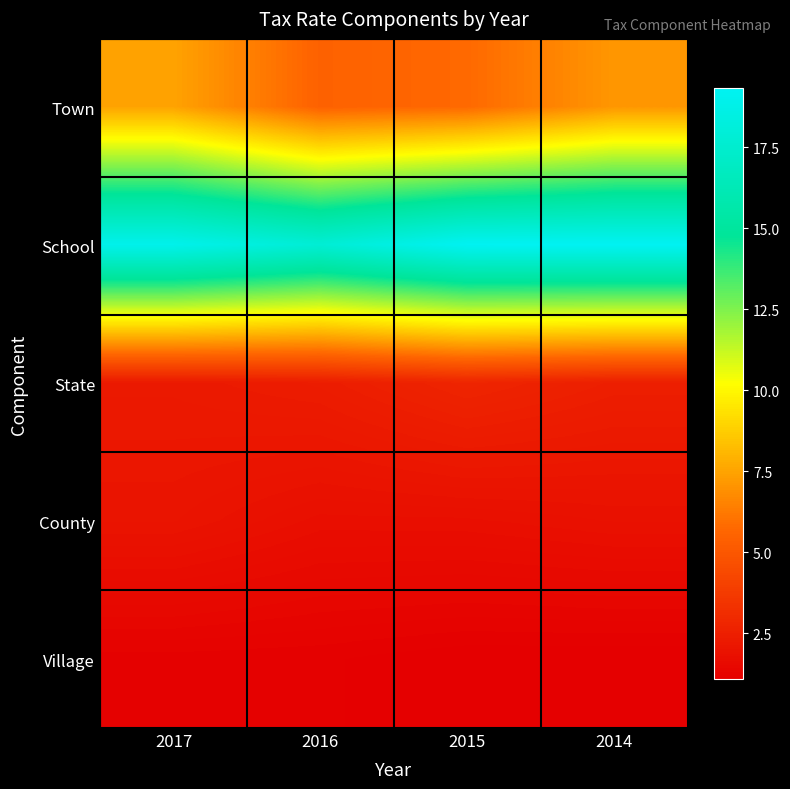

Reading left to right, transcribe all the data shown in this chart.

Town: 2017=7.5	2016=5.5	2015=5.8	2014=7.1
School: 2017=19.0	2016=17.8	2015=19.3	2014=19.3
State: 2017=2.2	2016=2.4	2015=2.8	2014=2.5
County: 2017=2.0	2016=1.8	2015=1.8	2014=1.9
Village: 2017=1.2	2016=1.2	2015=1.1	2014=1.1